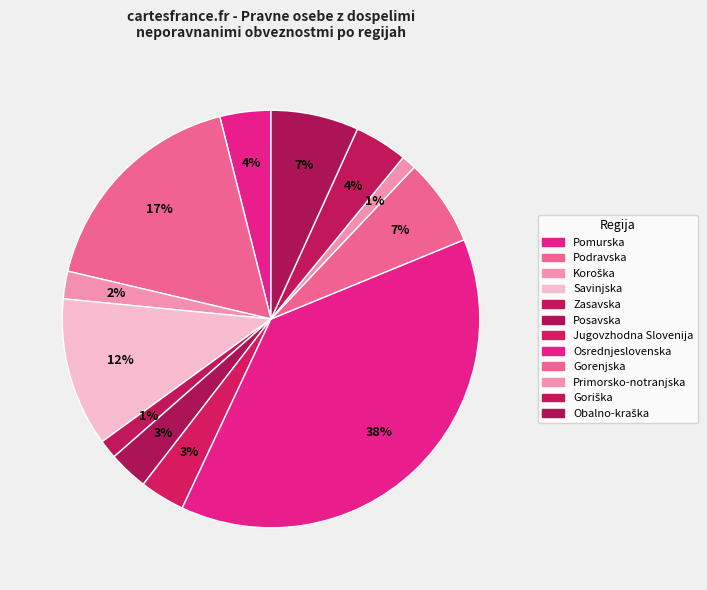

How many slices are in this pie chart?

12